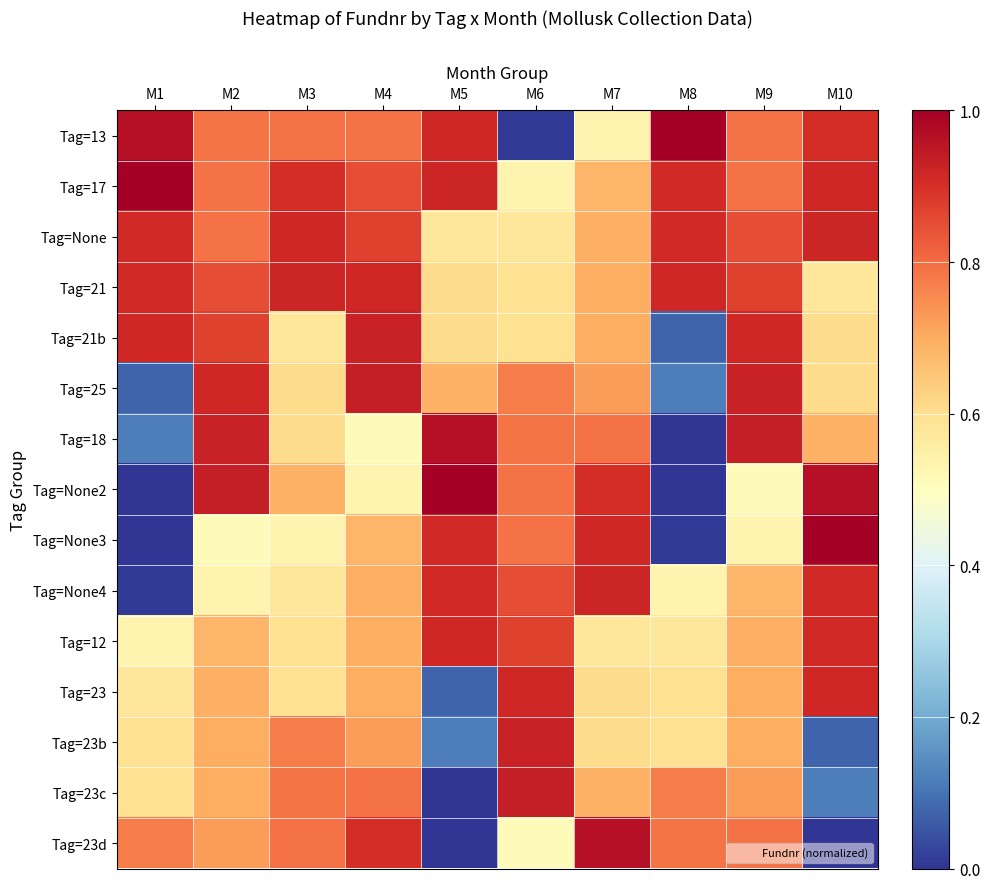

Count the number of data series in this chart.

15